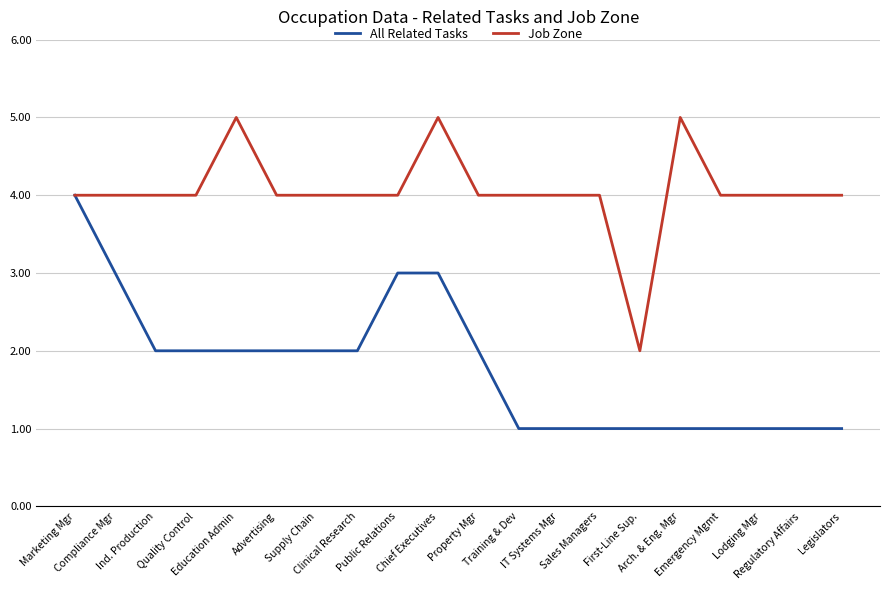

What is the approximate value of All Related Tasks at Regulatory Affairs?

1